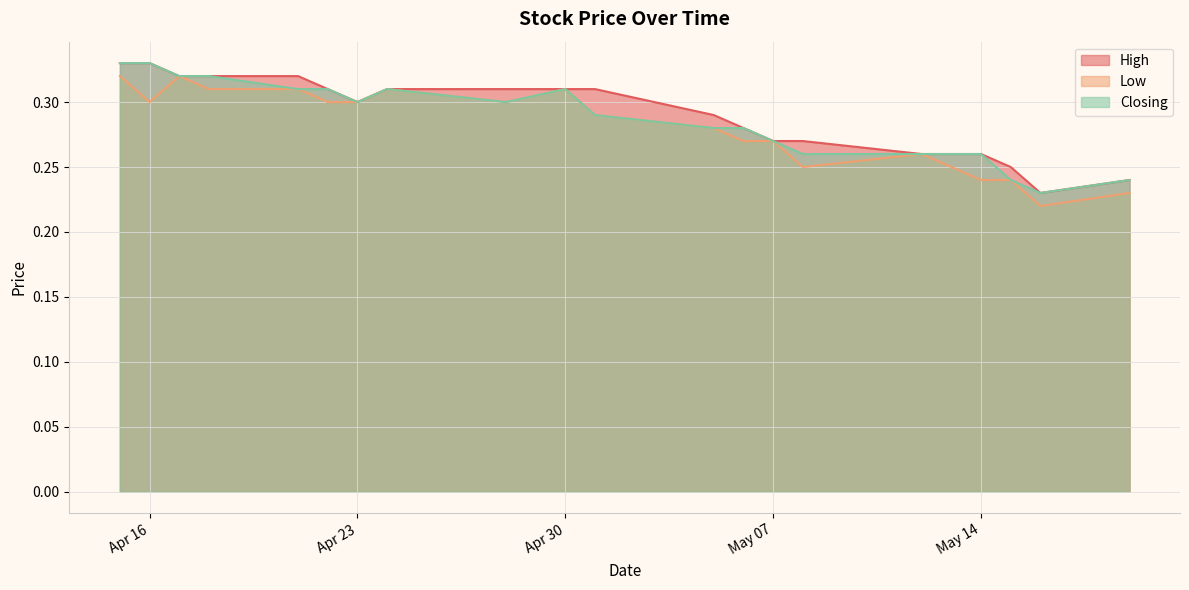

What is the sum of the Low values at 21/04/2024 and 07/05/2024?

0.6